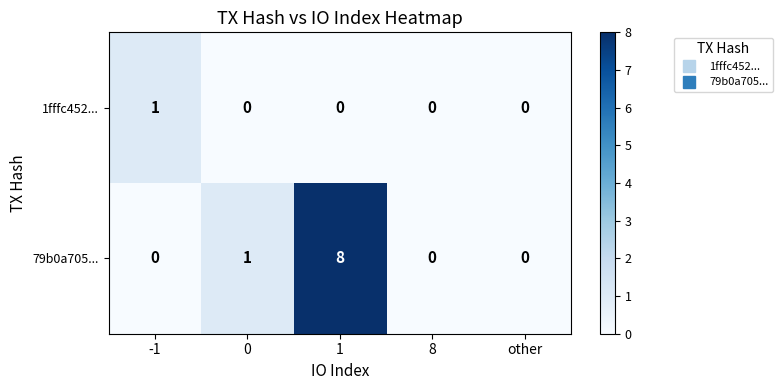

Rank the series by their maximum value, from lowest to highest.

1fffc452..., 79b0a705...